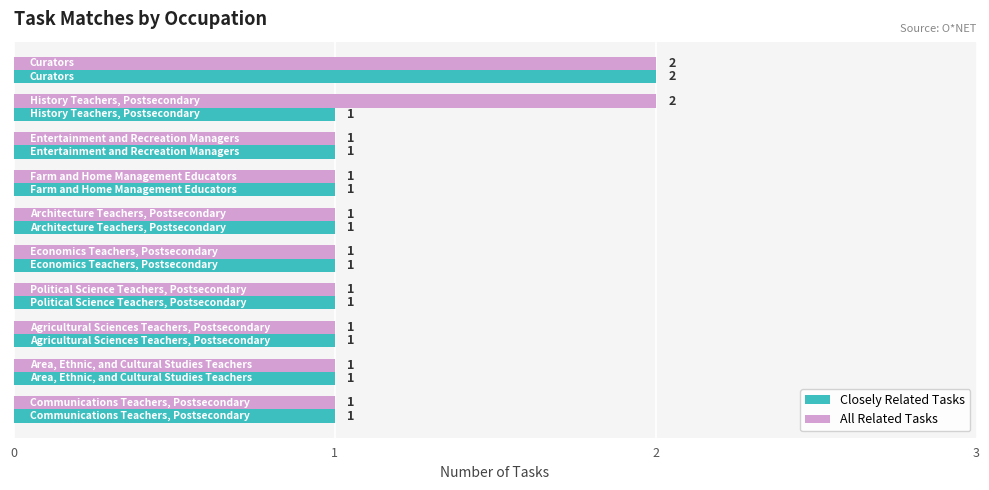

List the series in order of their overall mean, highest first.

All Related Tasks, Closely Related Tasks